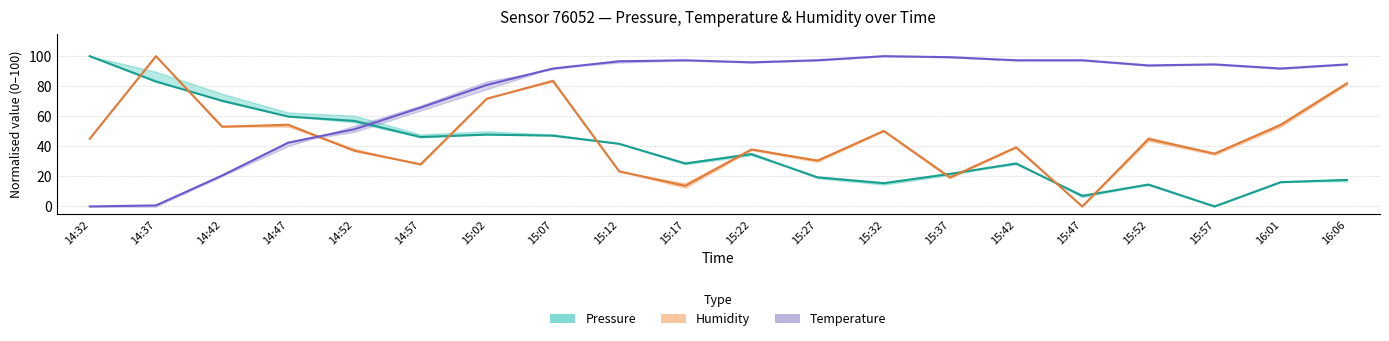

Reading right to left, list all the values displayed in this chart.

Pressure: 16:06=17.7	16:01=16.2	15:57=0.0	15:52=14.6	15:47=7.0	15:42=28.6	15:37=21.7	15:32=15.5	15:27=19.3	15:22=34.8	15:17=28.6	15:12=41.7	15:07=47.1	15:02=47.8	14:57=46.2	14:52=56.9	14:47=59.8	14:42=70.3	14:37=83.1	14:32=100.0
Humidity: 16:06=81.8	16:01=54.2	15:57=35.1	15:52=44.8	15:47=0.0	15:42=39.3	15:37=19.3	15:32=50.2	15:27=30.5	15:22=37.9	15:17=13.7	15:12=23.4	15:07=83.5	15:02=71.6	14:57=28.0	14:52=37.0	14:47=54.4	14:42=53.0	14:37=100.0	14:32=45.0
Temperature: 16:06=94.5	16:01=91.8	15:57=94.5	15:52=93.8	15:47=97.3	15:42=97.3	15:37=99.3	15:32=100.0	15:27=97.3	15:22=95.9	15:17=97.3	15:12=96.6	15:07=91.8	15:02=80.8	14:57=65.8	14:52=51.4	14:47=42.5	14:42=20.5	14:37=0.7	14:32=0.0